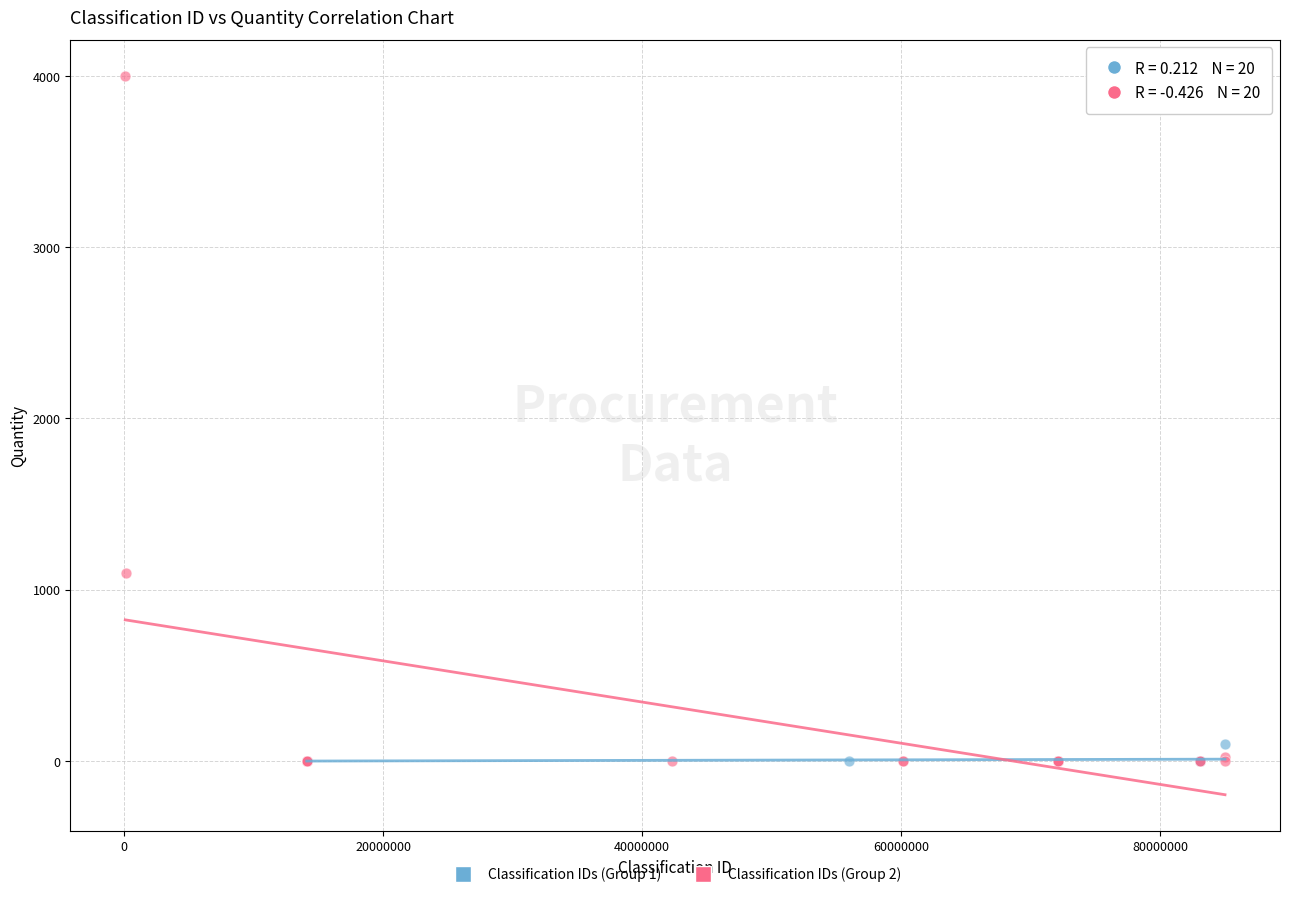

Which series contains the highest Y value?

Classification IDs (Group 2)